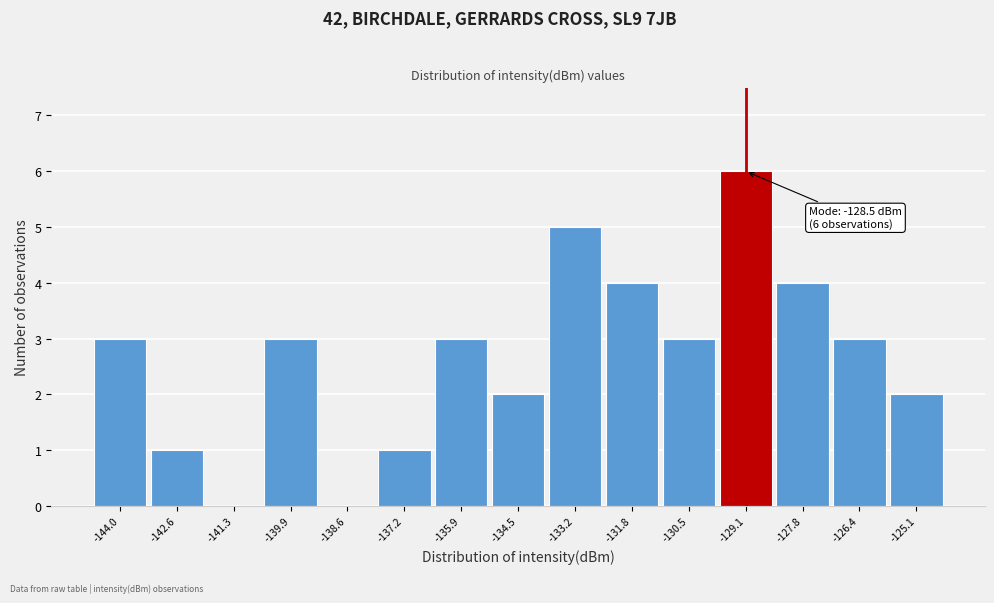

Reading right to left, extract all data points from this chart.

-125.1=2	-126.4=3	-127.8=4	-129.1=6	-130.5=3	-131.8=4	-133.2=5	-134.5=2	-135.9=3	-137.2=1	-138.6=0	-139.9=3	-141.3=0	-142.6=1	-144.0=3